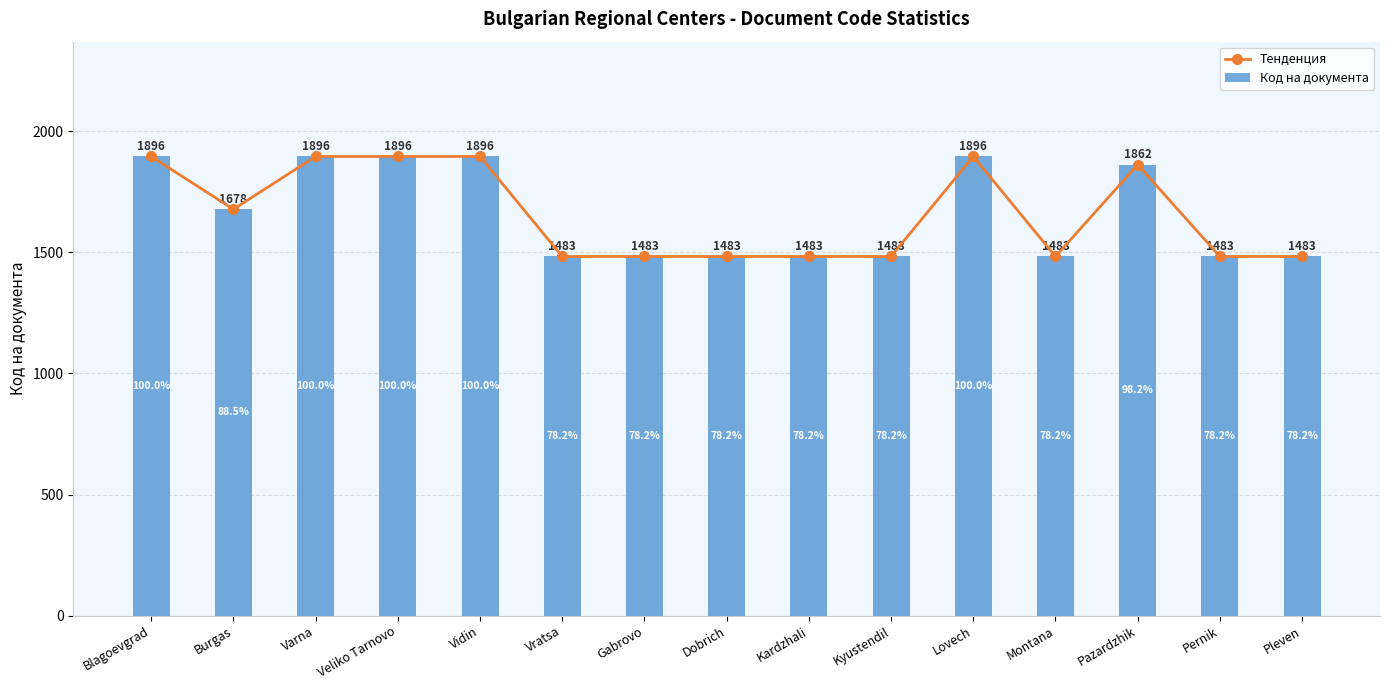

What is the label of the 4th bar from the right?

Montana